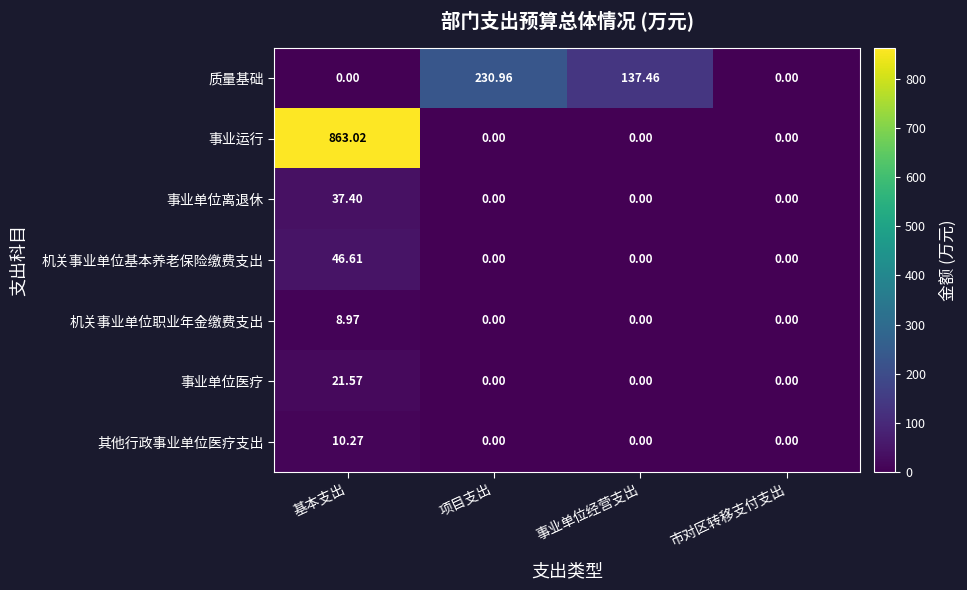

At which category is the sum across all series the highest?

基本支出